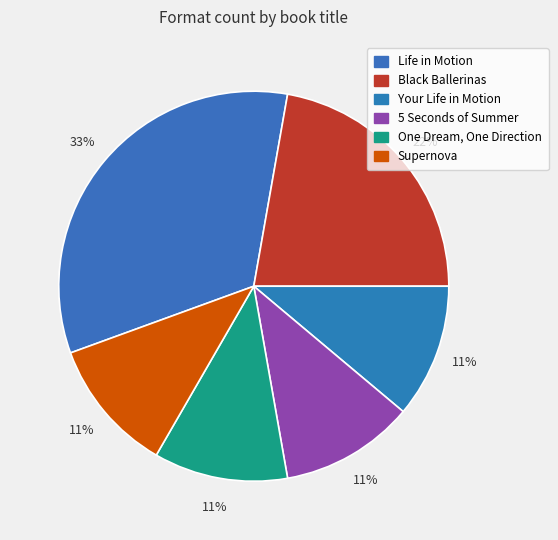

What is the change in value from Black Ballerinas to 5 Seconds of Summer?

-1